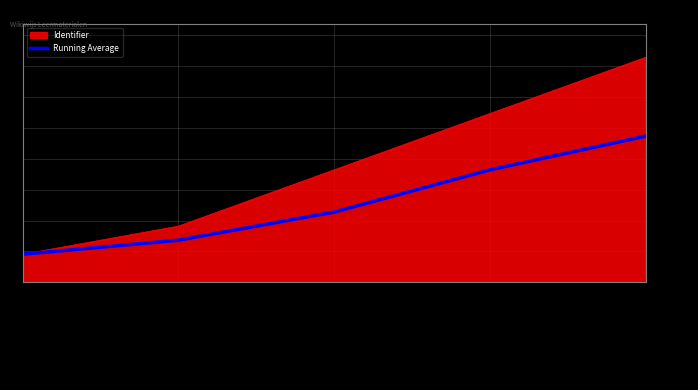

What are all the series names shown in the legend?

Identifier, Running Average